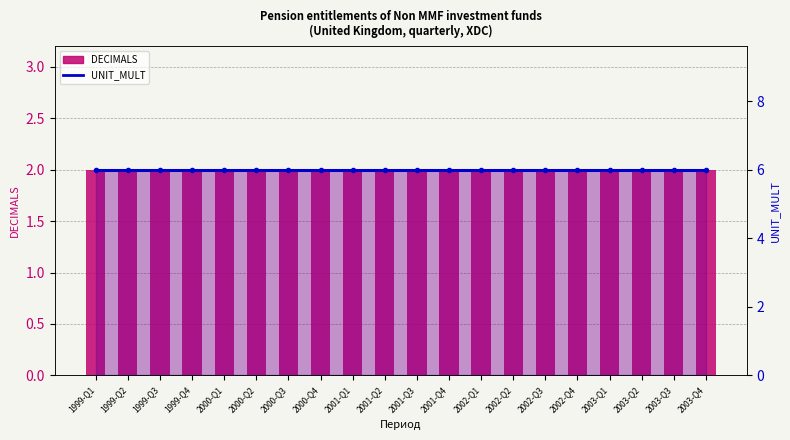

How many bars are there in total?

40